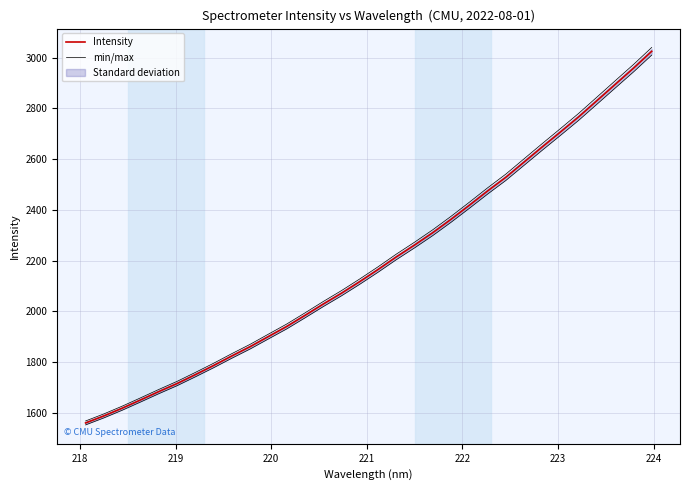

What is the value of the Intensity point at the 2nd from the left?

1588.6